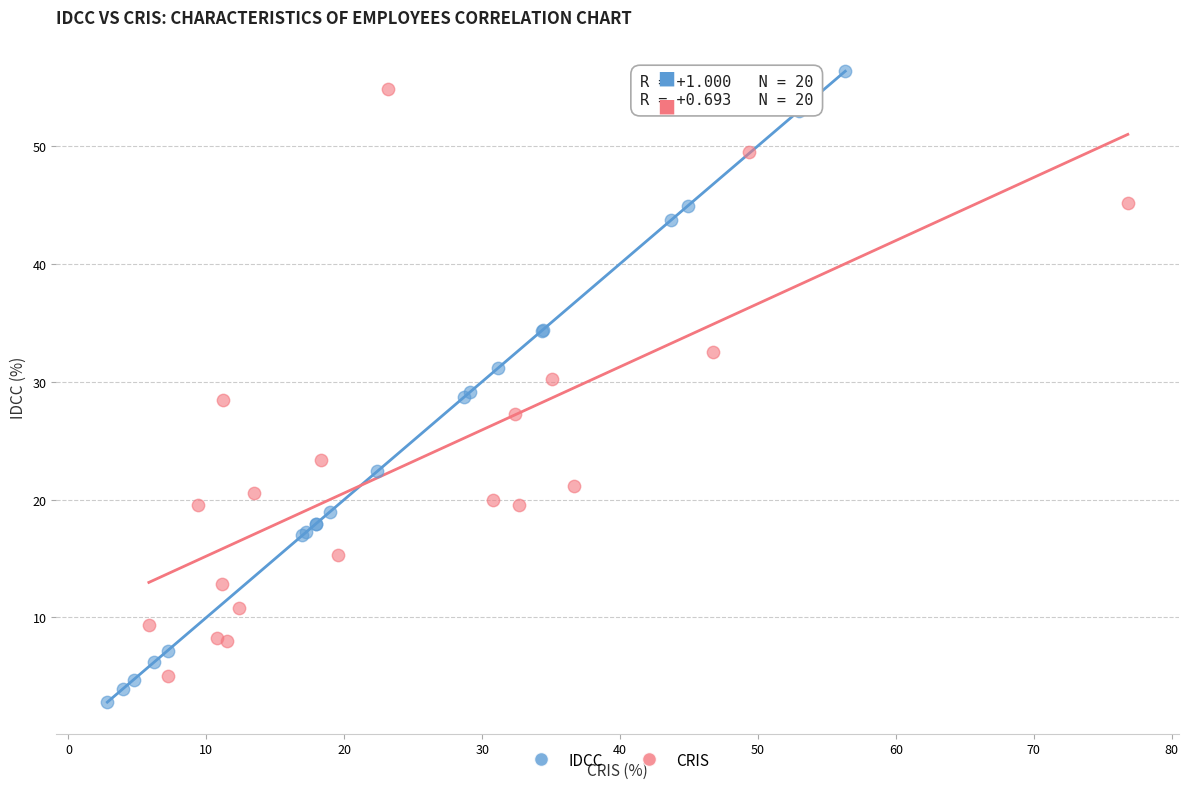

What are all the series names shown in the legend?

IDCC, CRIS